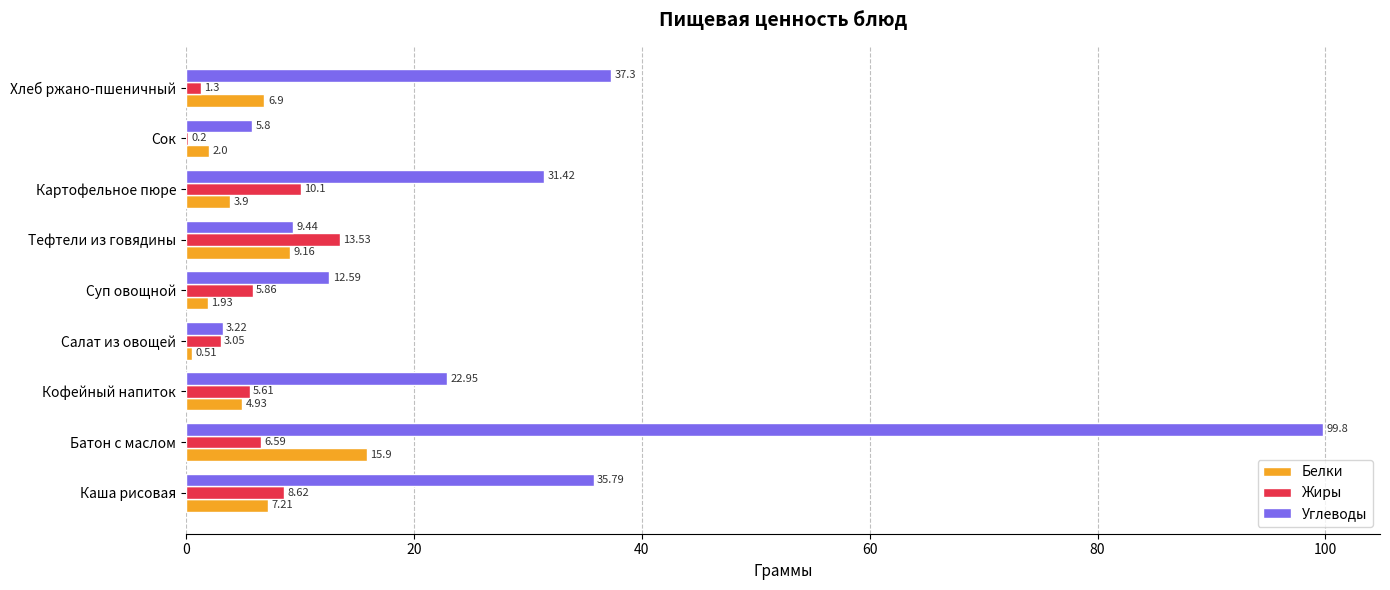

Where is Белки nearest to the value 8?

Каша рисовая